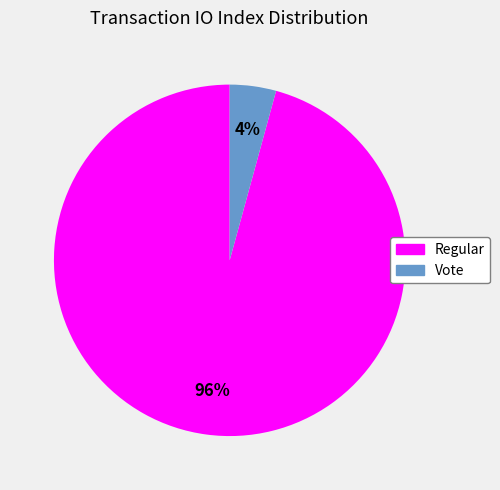

To the nearest percent, what is the average slice percentage?

50%